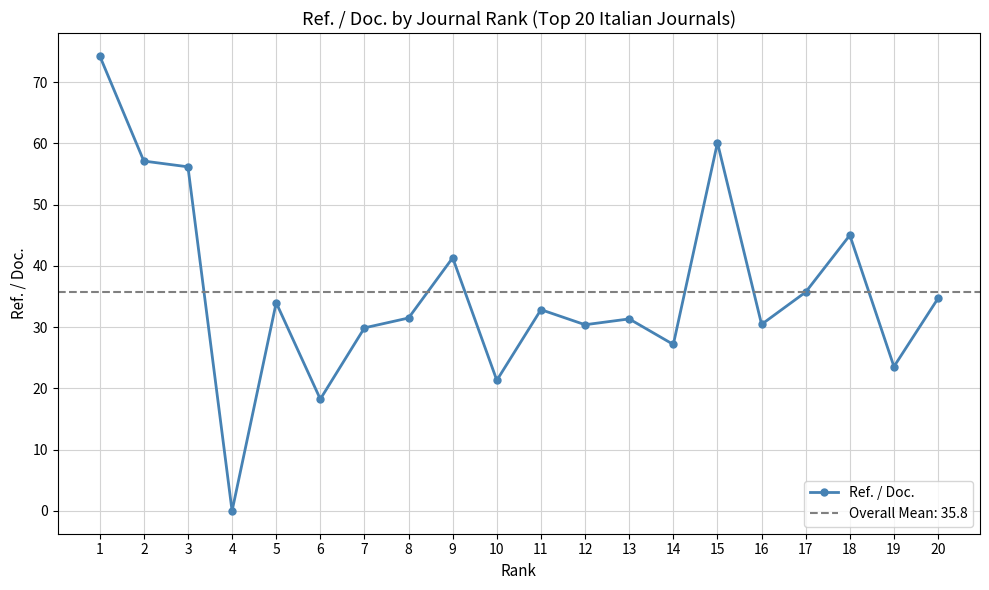

The value at 17 is 55.0. True or false?

False